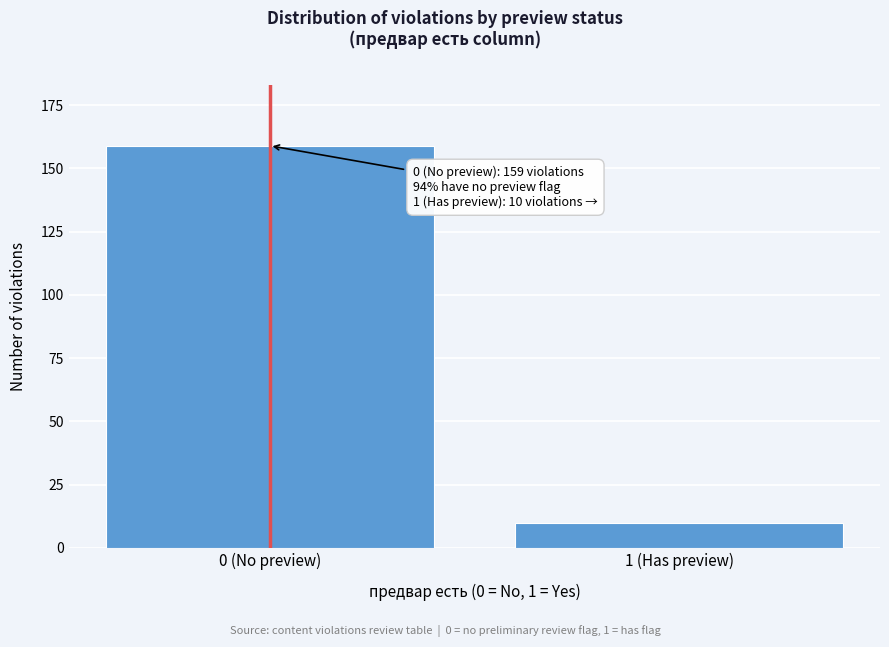

Reading left to right, list all the values displayed in this chart.

0 (No preview)=159	1 (Has preview)=10